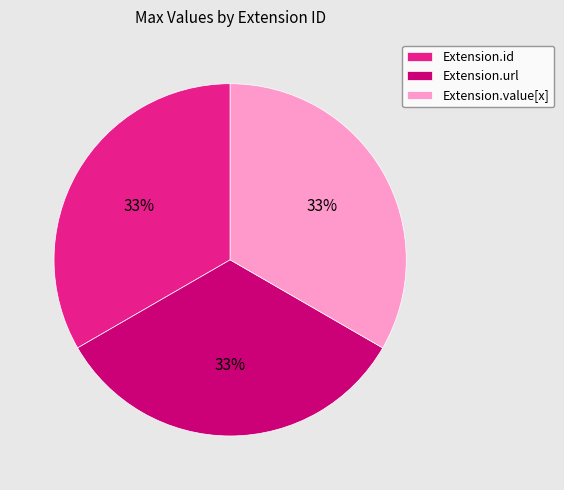

Does Extension.value[x] represent more than half of the total?

No